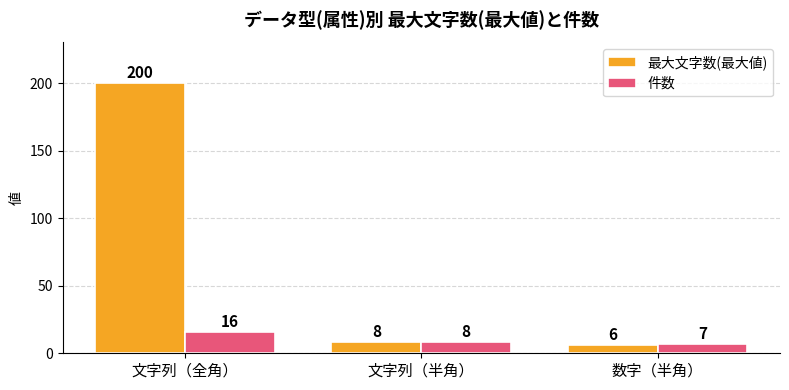

At which category does the chart reach its peak across all series?

文字列（全角）